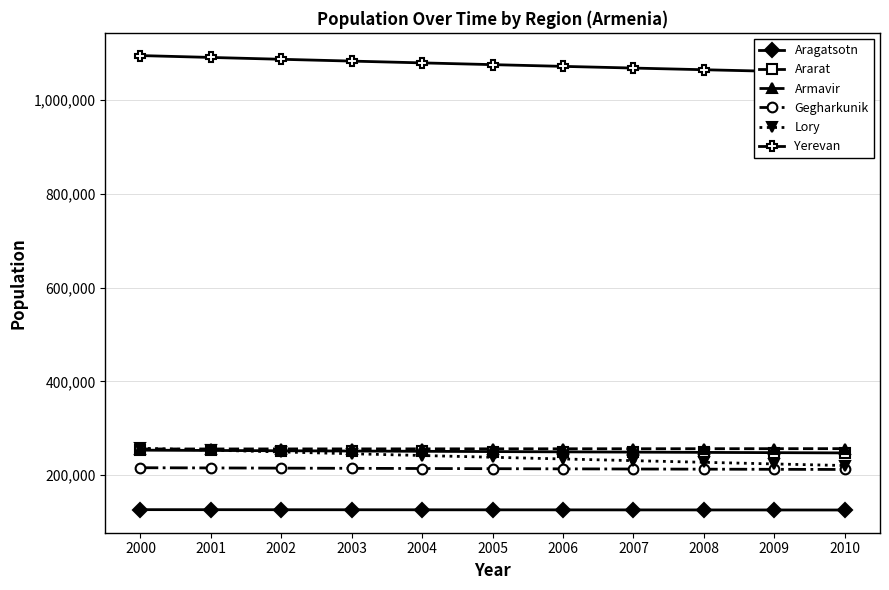

True or false: Ararat and Gegharkunik cross at least once.

False